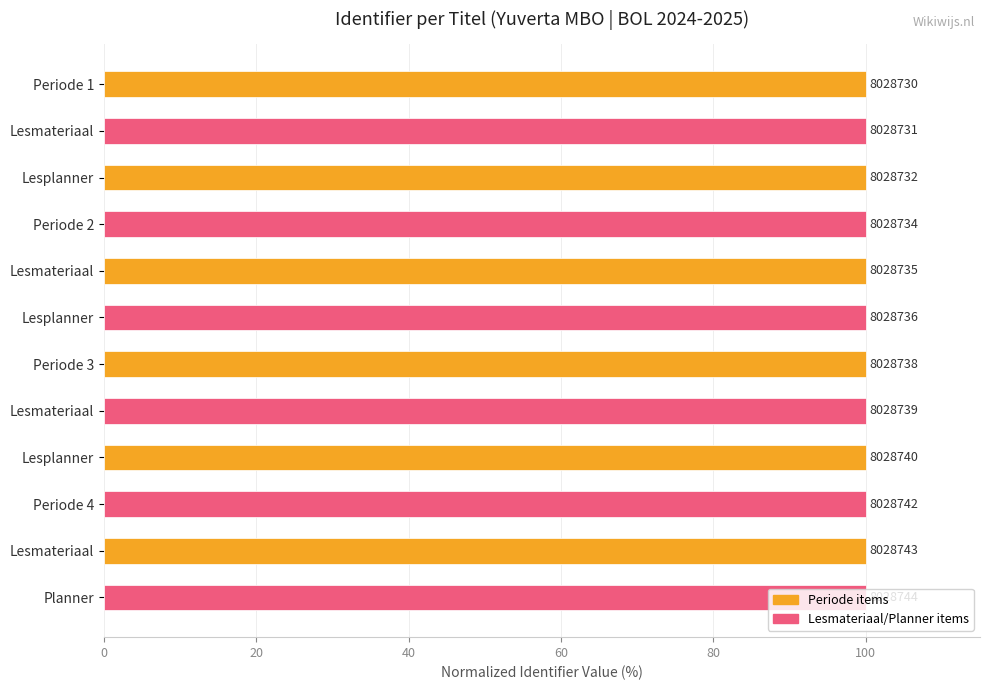

Are the bars horizontal?

Yes